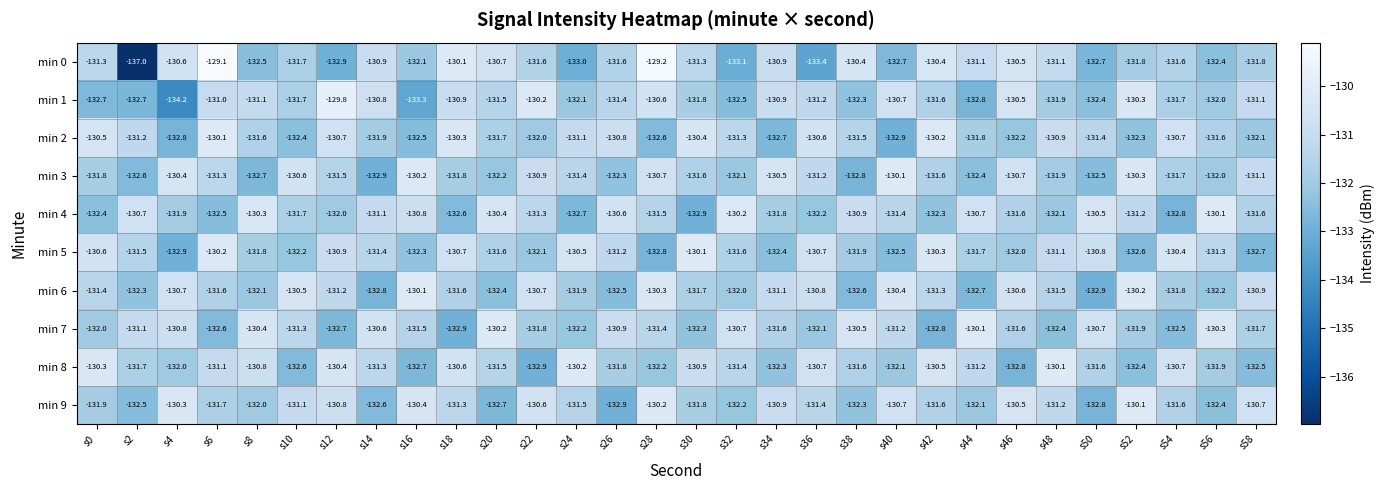

Is the value of min 2 at s22 greater than the value of min 7 at s36?

Yes